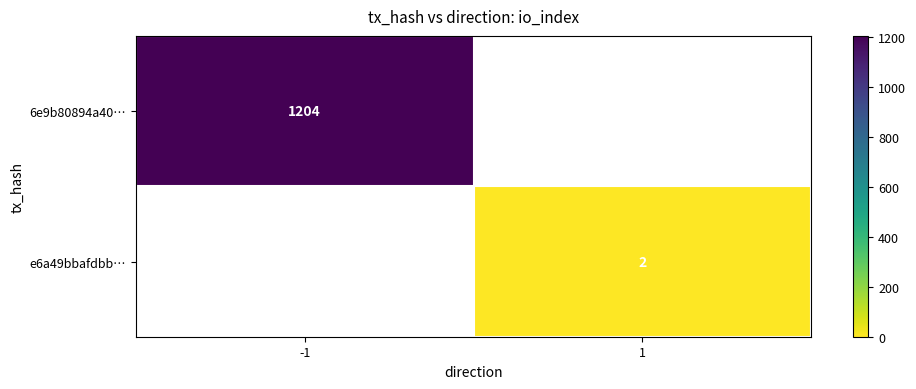

Is it true that 6e9b80894a40… equals 2101 at -1?

False